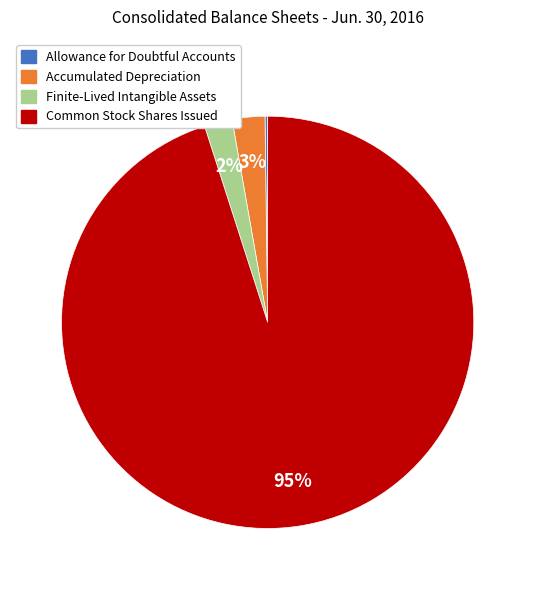

Is there any slice that represents more than half of the pie?

Yes